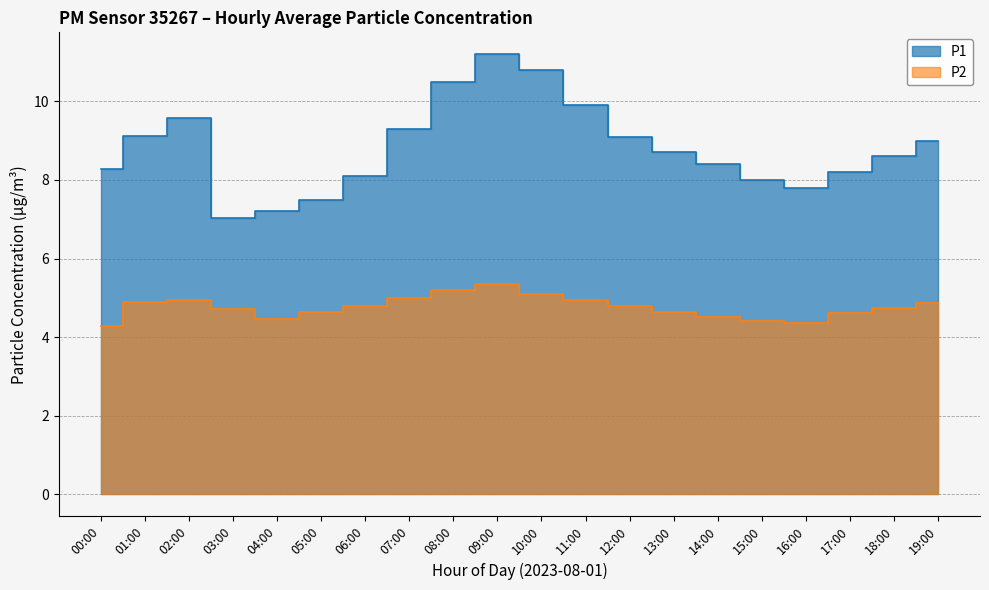

What is the difference between the P1 values at 01:00 and 04:00?

1.9